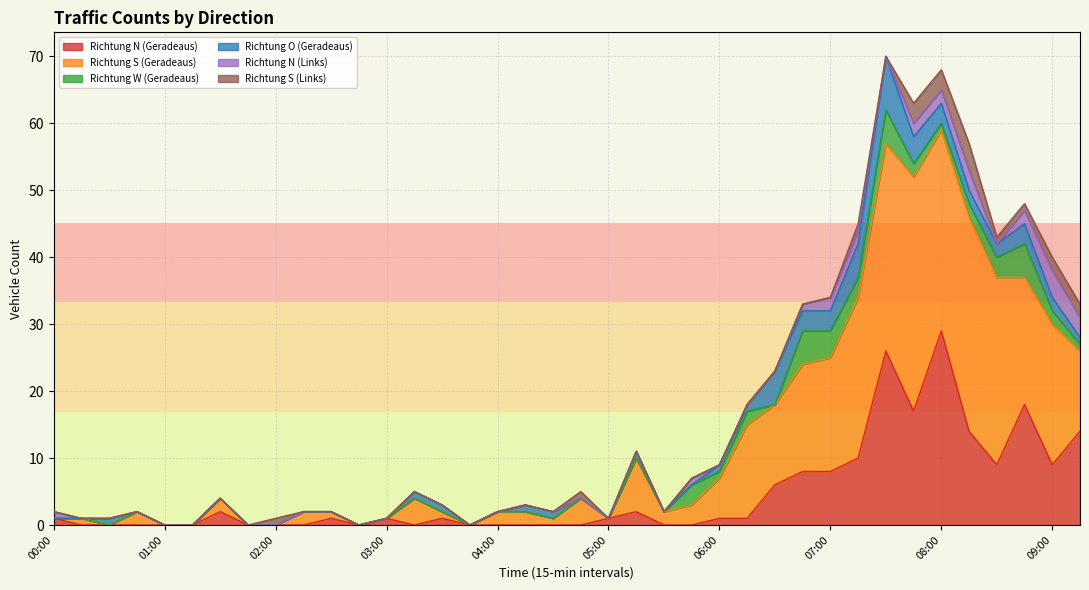

How many lines are shown in the chart?

6